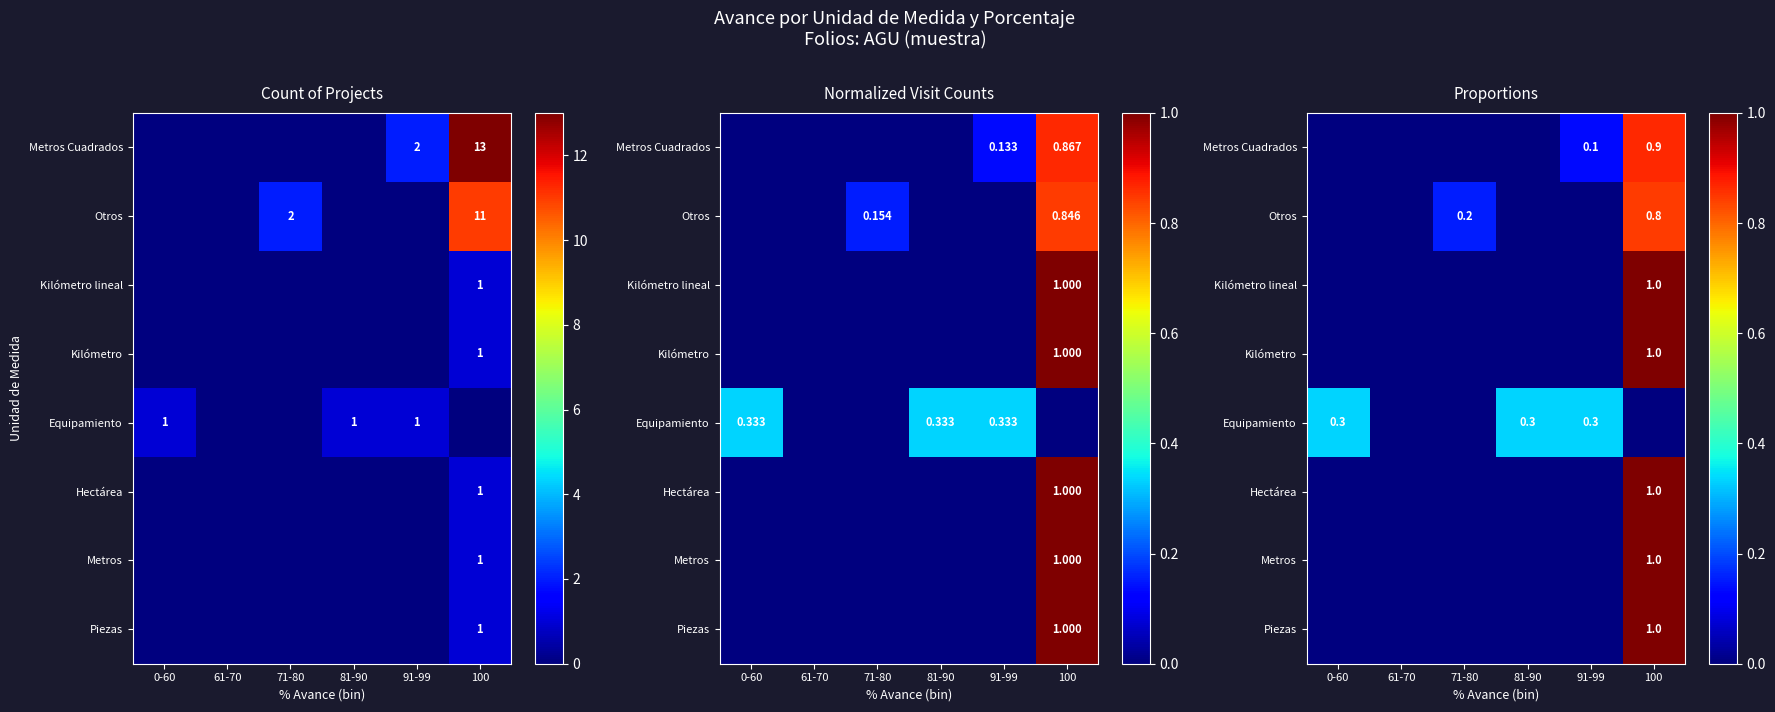

Count the number of data series in this chart.

8